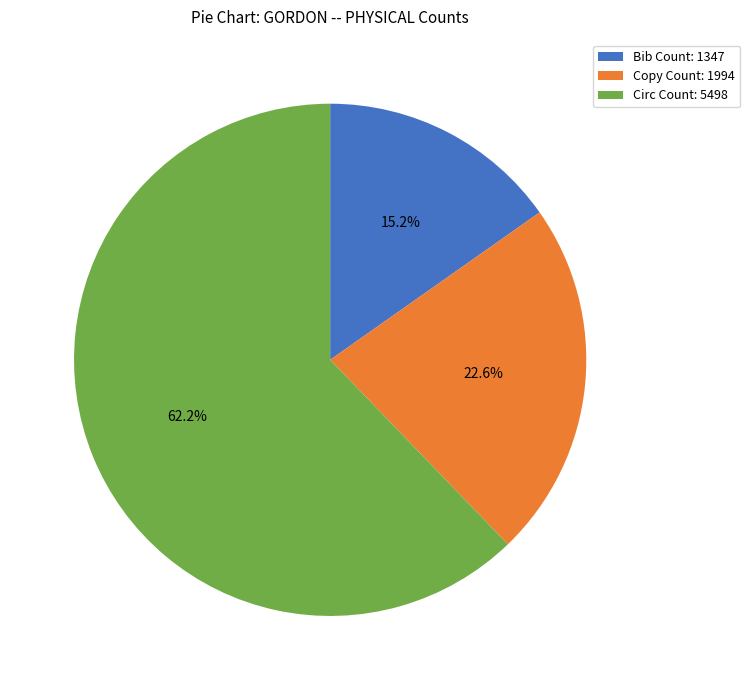

To the nearest percent, what percentage of the pie is Copy Count?

23%